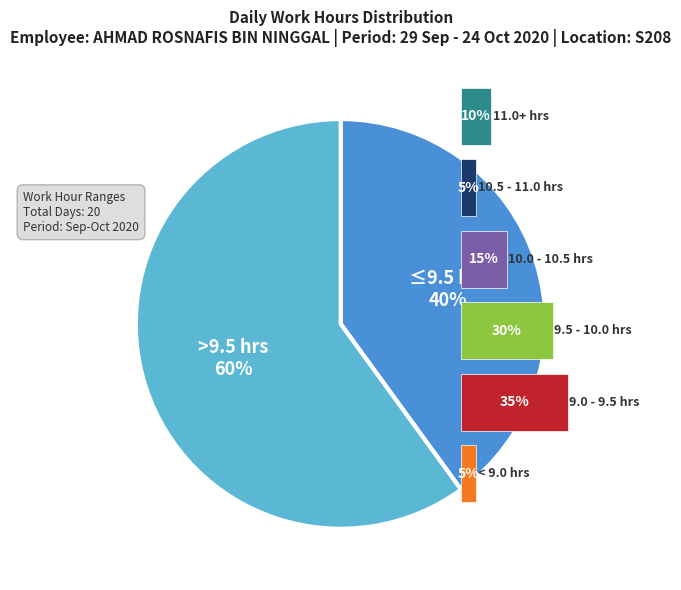

Combined, do 0 and 4 account for over 50%?

No